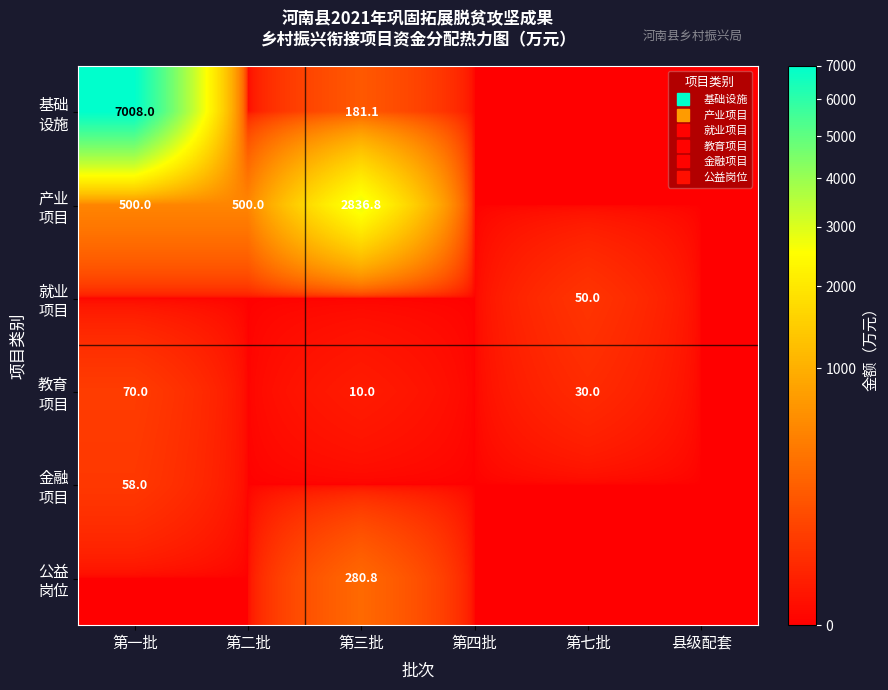

Which series has the widest spread of values?

基础 设施